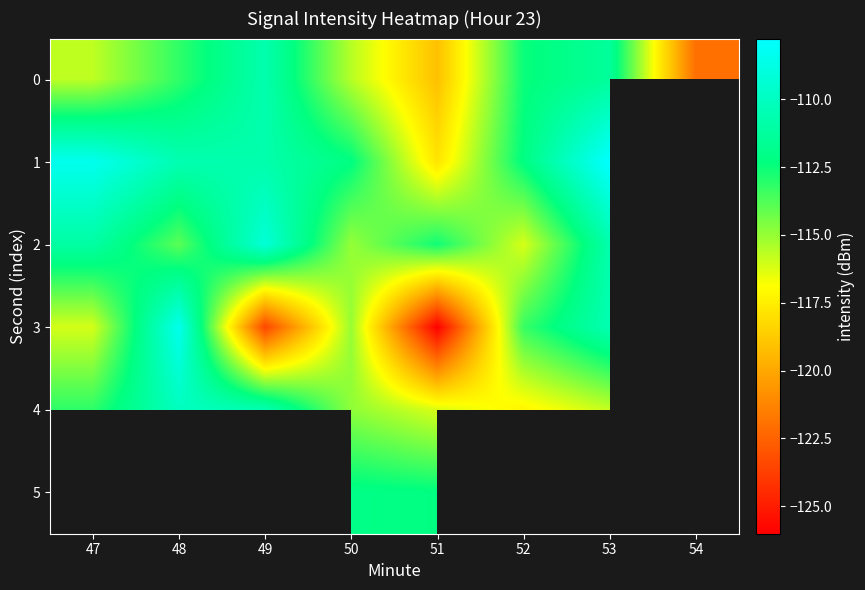

How many data points does each series have?

8